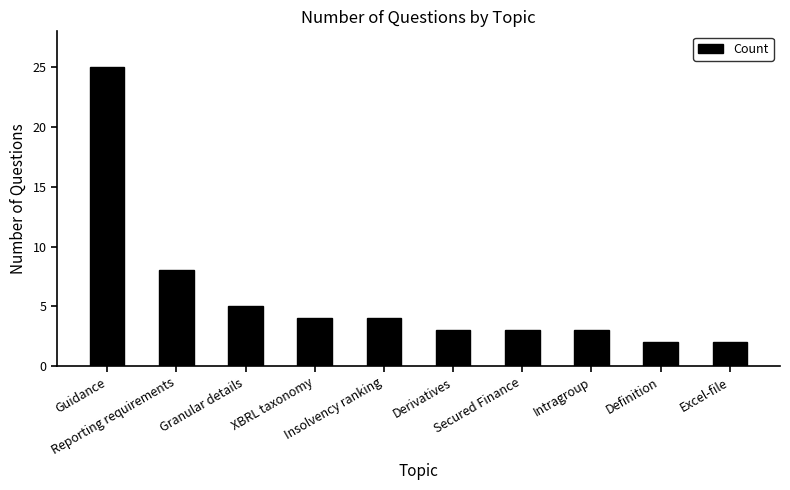

At which label is the value closest to 13?

Reporting requirements